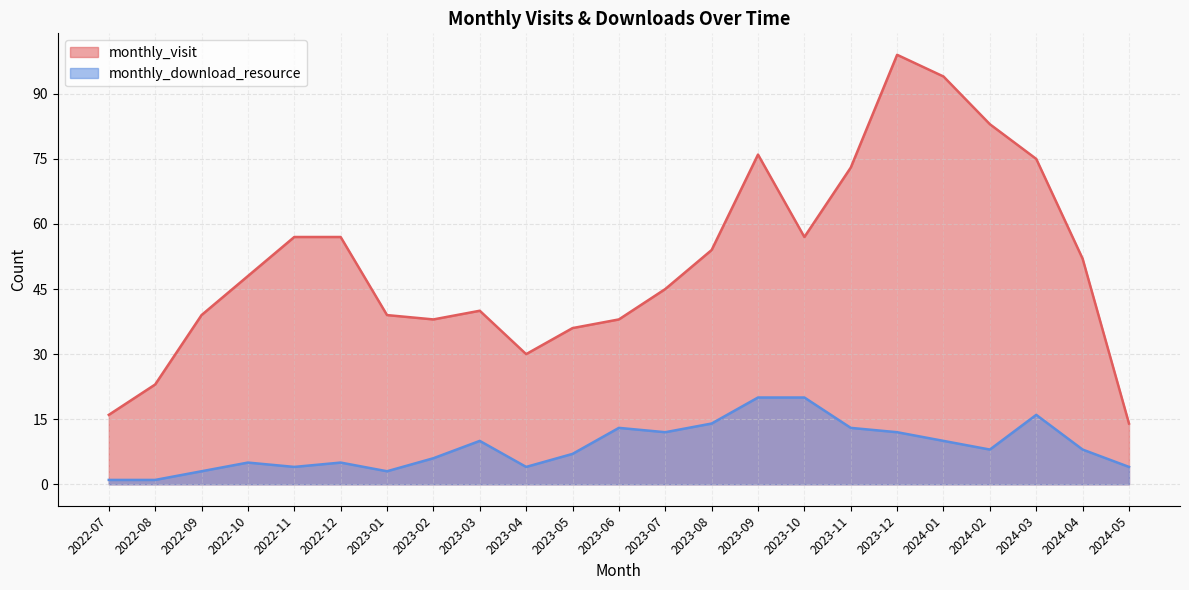

What is the approximate value of monthly_visit at 2024-02, to the nearest 5?

85